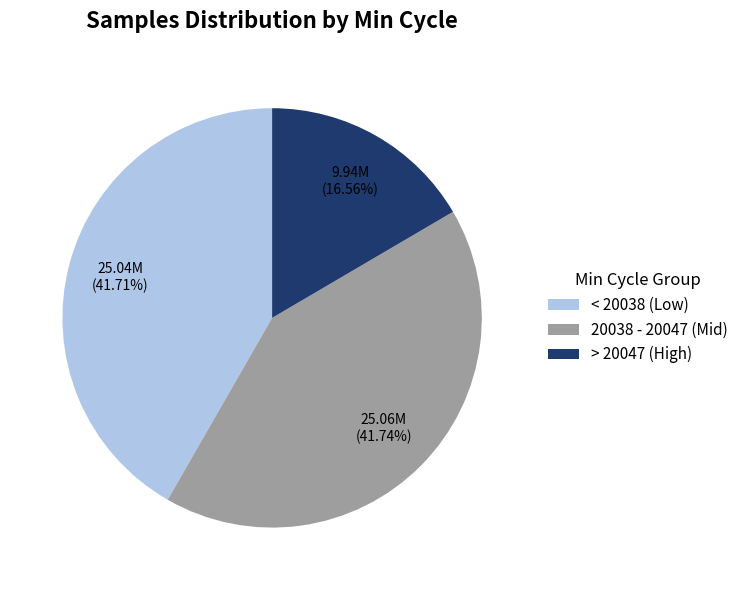

How many slices are in this pie chart?

3